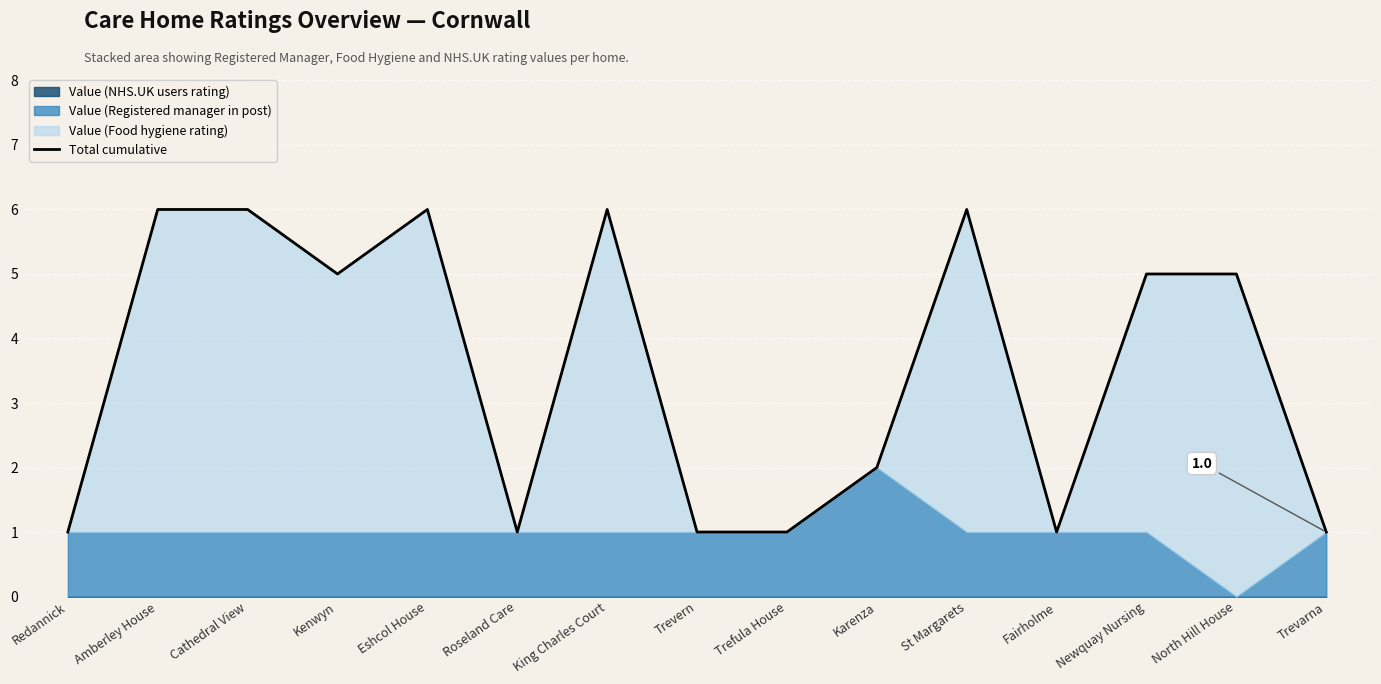

At which category does the chart reach its peak across all series?

Amberley House